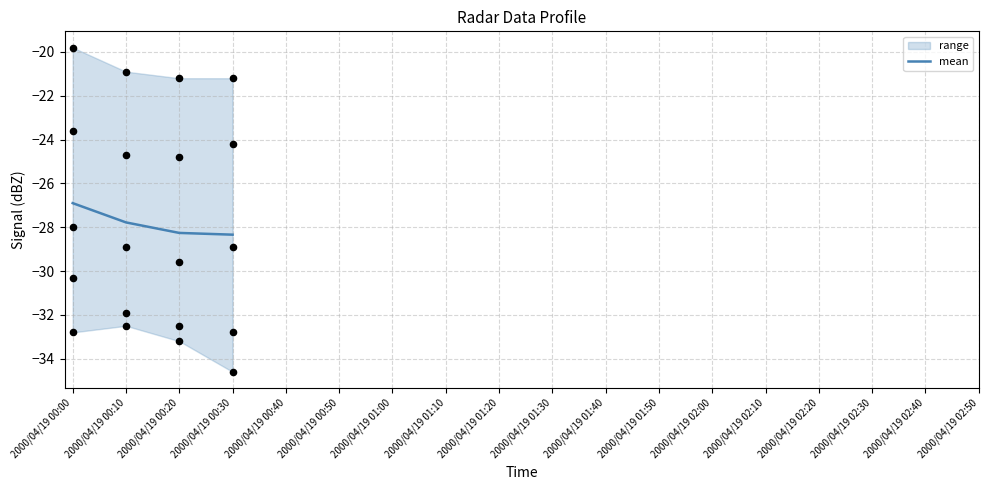

Which has a higher value, 2000/04/19 01:30 or 2000/04/19 01:20?

2000/04/19 01:20